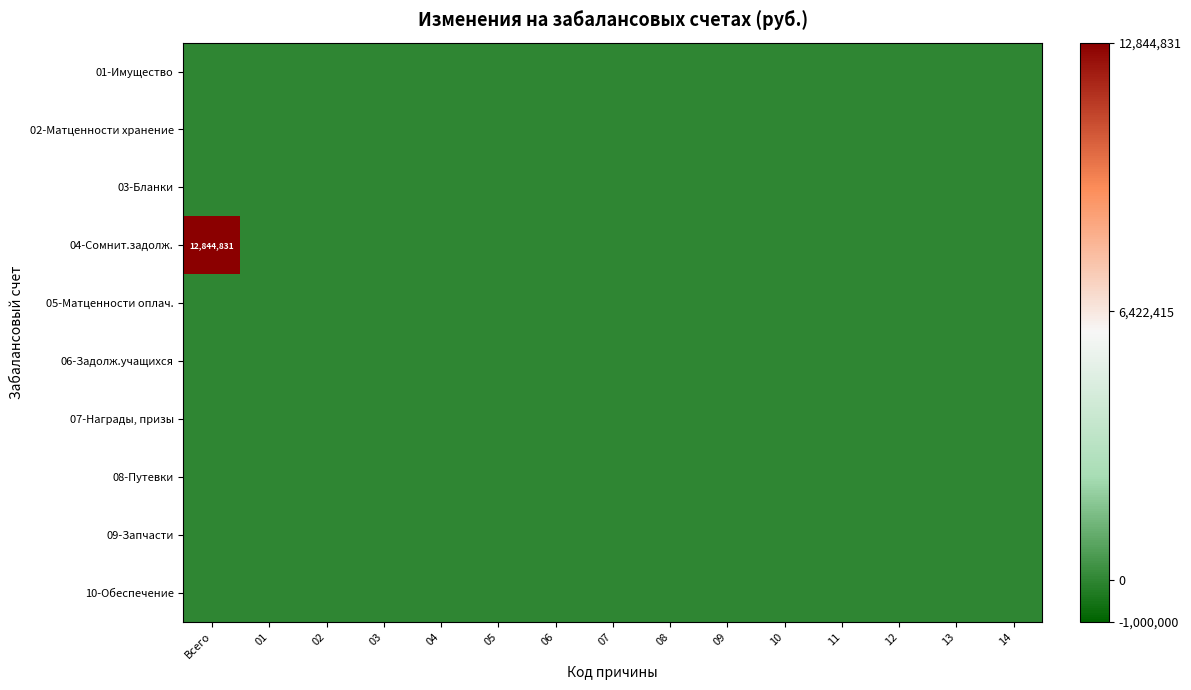

True or false: 09-Запчасти has a value of 0.0 at 03.

True